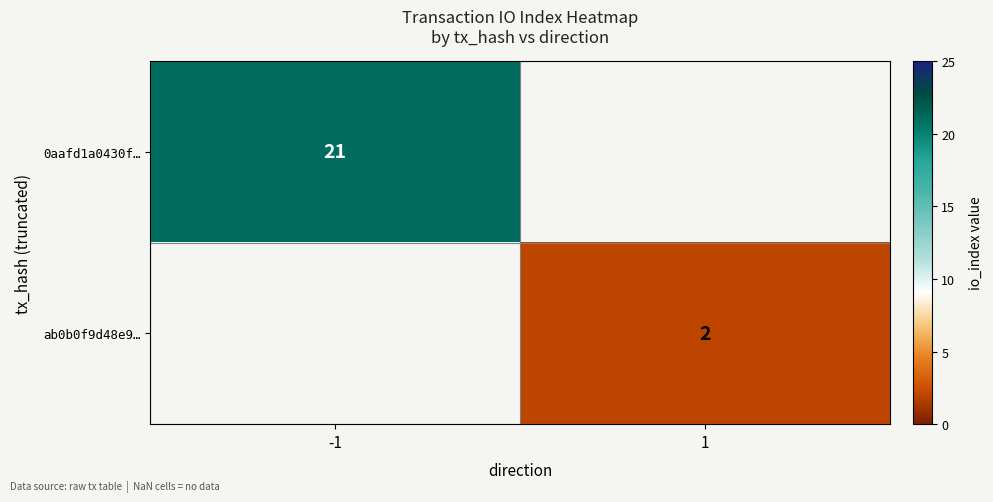

The 0aafd1a0430f… series shows 36 at -1. True or false?

False